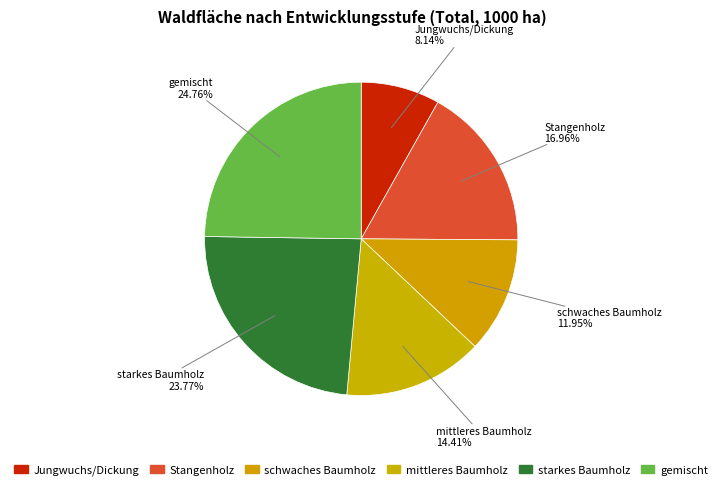

Rank the categories by value from lowest to highest.

Jungwuchs/Dickung, schwaches Baumholz, mittleres Baumholz, Stangenholz, starkes Baumholz, gemischt